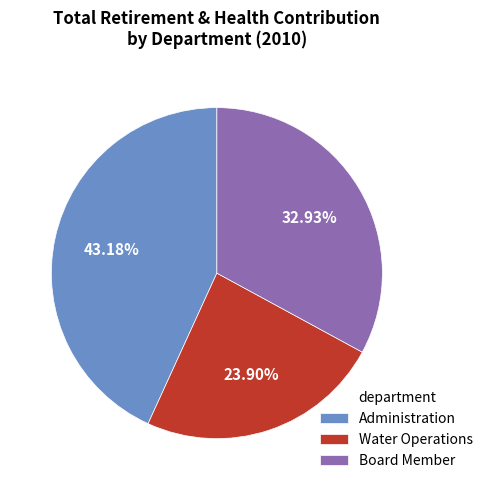

Approximately how many times larger is the value at Board Member compared to Administration?

0.8